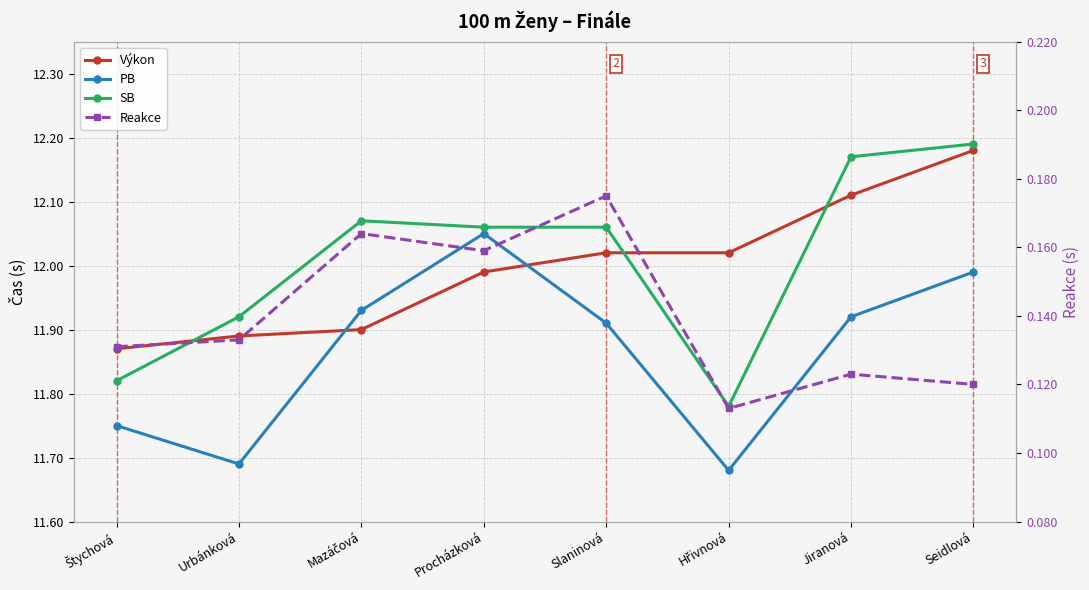

Reading right to left, what are all the values shown in this chart?

Výkon: Seidlová=12.2	Jiranová=12.1	Hřivnová=12.0	Slaninová=12.0	Procházková=12.0	Mazáčová=11.9	Urbánková=11.9	Štychová=11.9
PB: Seidlová=12.0	Jiranová=11.9	Hřivnová=11.7	Slaninová=11.9	Procházková=12.1	Mazáčová=11.9	Urbánková=11.7	Štychová=11.8
SB: Seidlová=12.2	Jiranová=12.2	Hřivnová=11.8	Slaninová=12.1	Procházková=12.1	Mazáčová=12.1	Urbánková=11.9	Štychová=11.8
Reakce: Seidlová=0.1	Jiranová=0.1	Hřivnová=0.1	Slaninová=0.2	Procházková=0.2	Mazáčová=0.2	Urbánková=0.1	Štychová=0.1